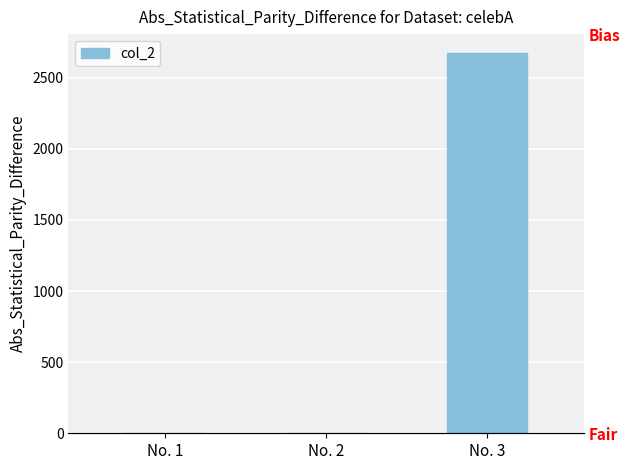

Count the number of data series in this chart.

1